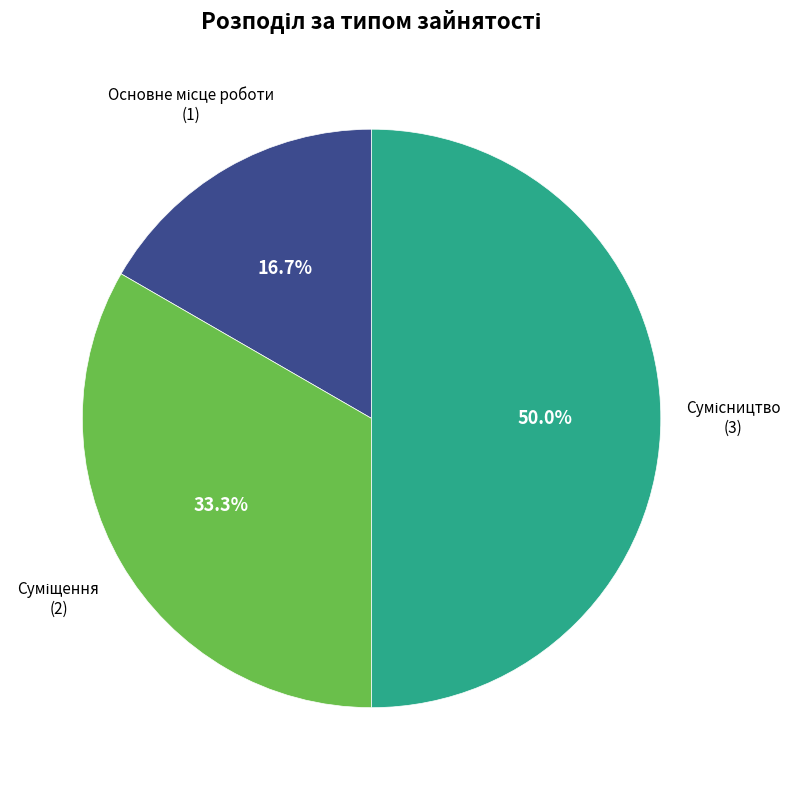

To the nearest percent, what is the difference between the largest and smallest slice percentages?

33%